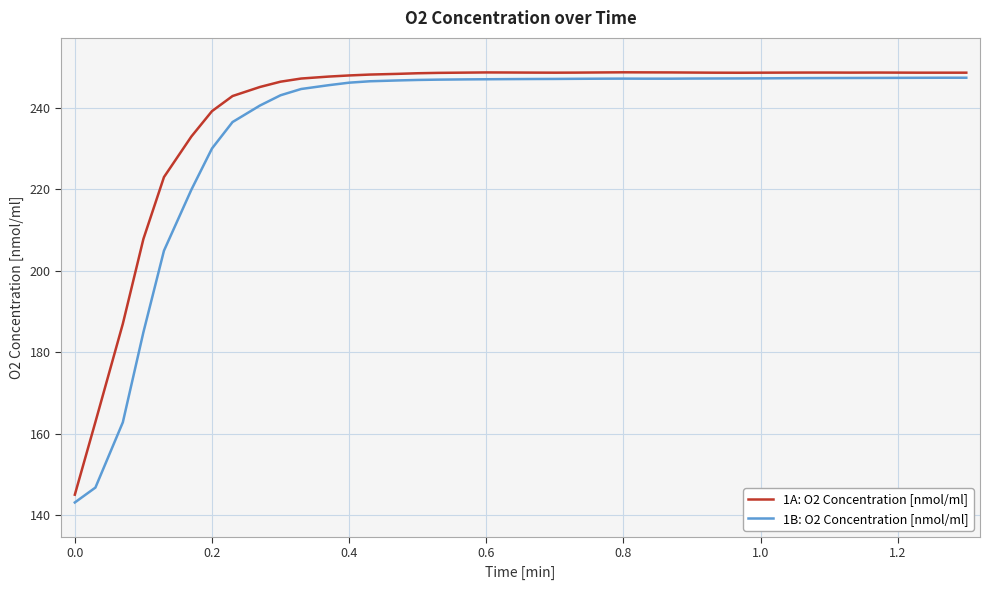

What is the maximum value shown in the chart?

248.8